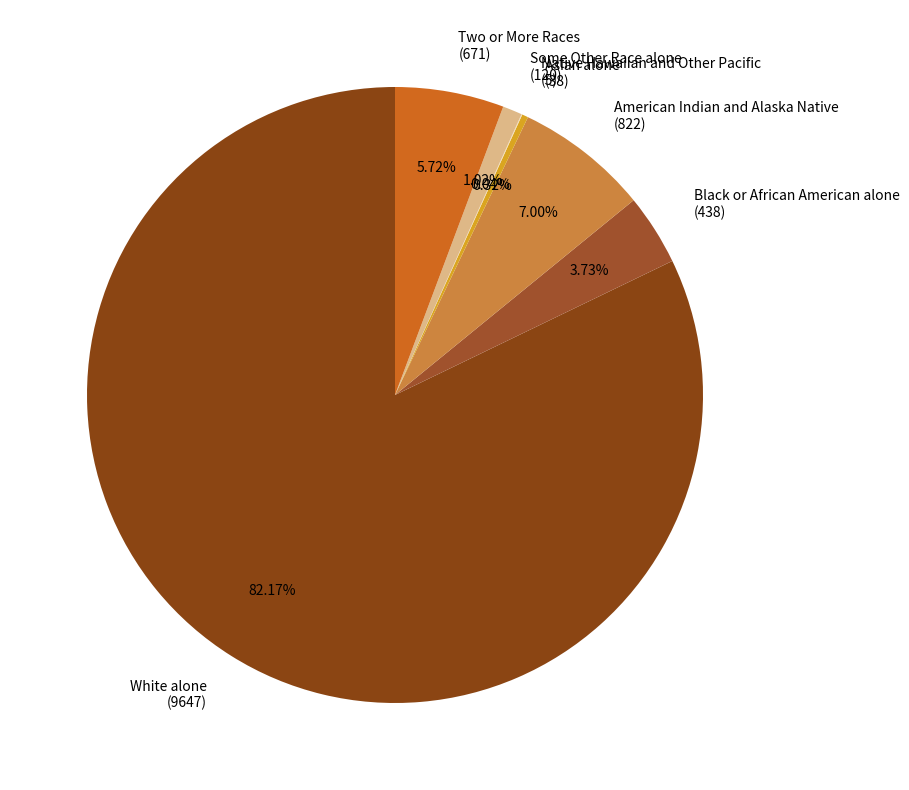

What is the largest slice in the pie chart?

White alone (9647)